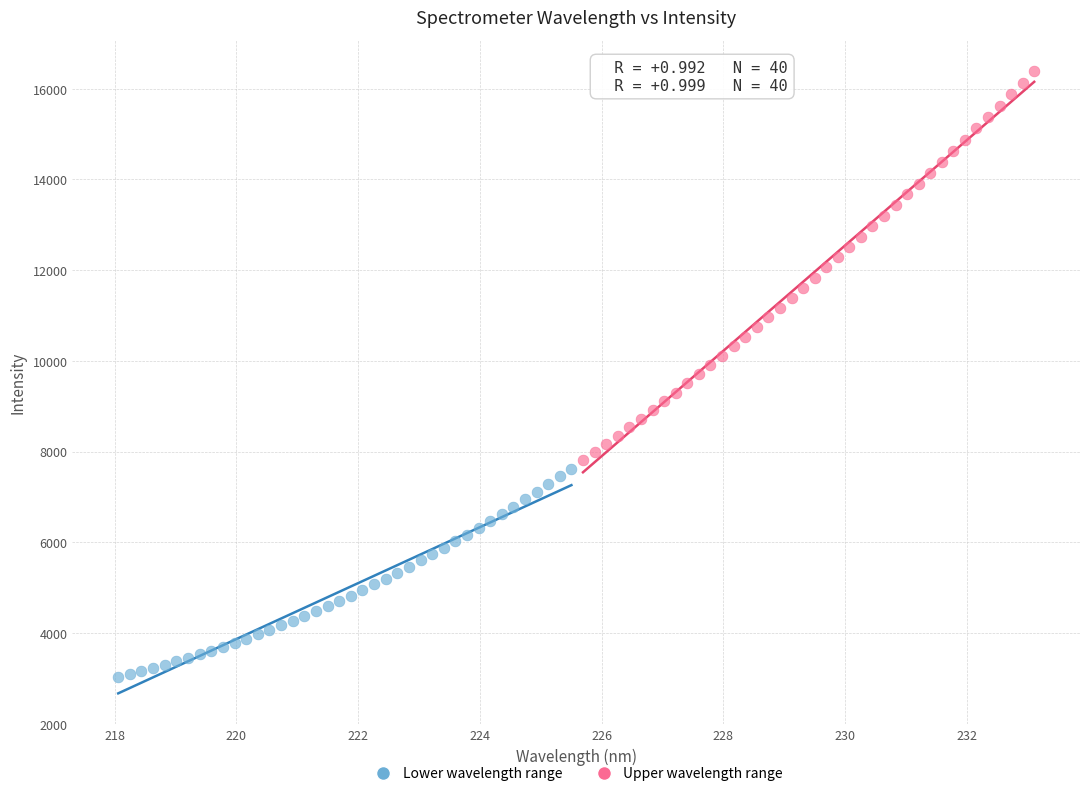

Which series has the widest spread of Y values?

Upper wavelength range